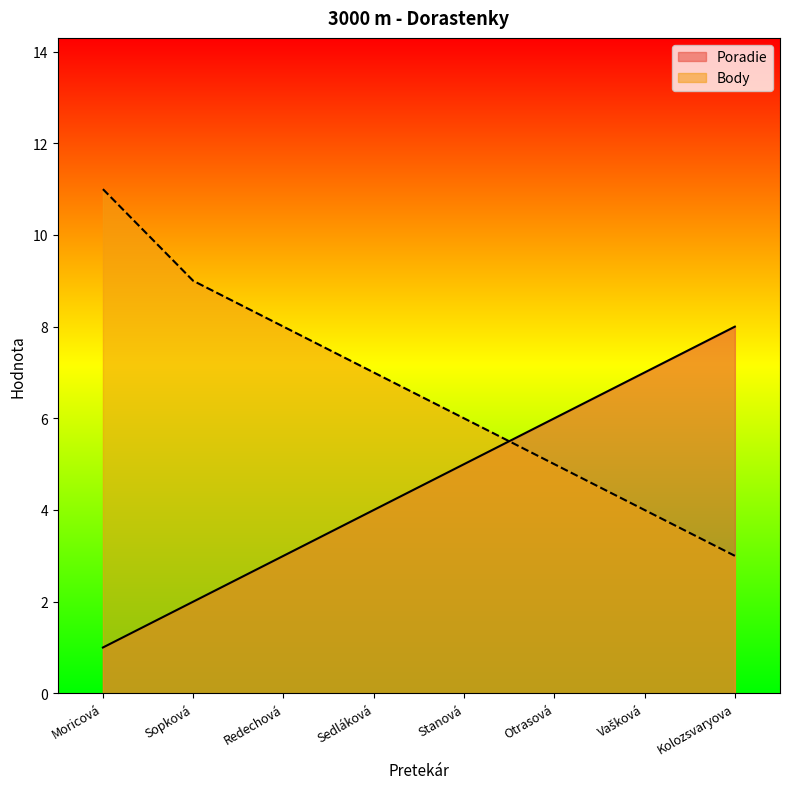

Which series changed the most between Sedláková and Kolozsvaryova?

Poradie